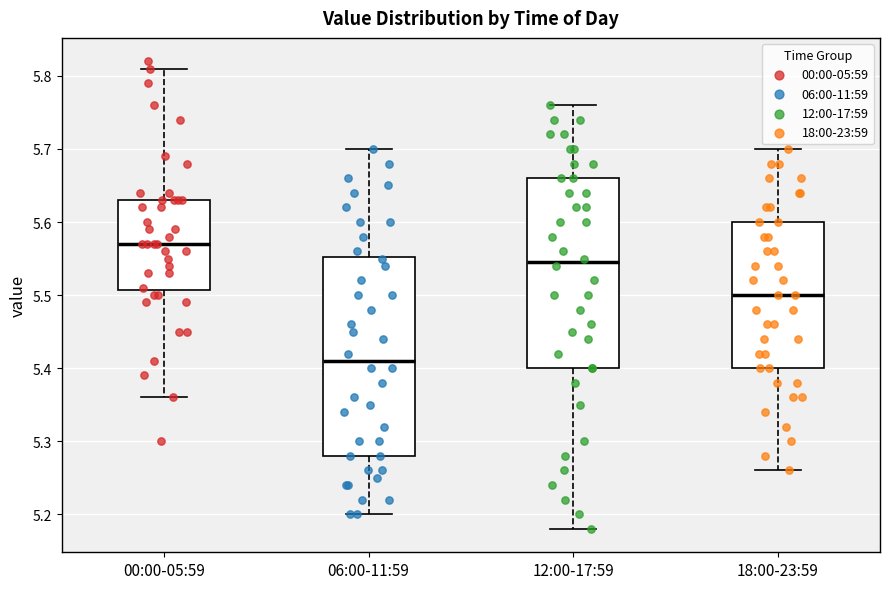

Reading left to right, transcribe this box plot: for each box, give where its median line is, the range the box spans, and where its two whiskers end, as read against the y-axis. The values are not printed on the chart, so give them approximately, as read against the axis.

00:00-05:59: median 5.57, box 5.51 to 5.63, whiskers 5.36 to 5.81
06:00-11:59: median 5.41, box 5.28 to 5.55, whiskers 5.20 to 5.70
12:00-17:59: median 5.55, box 5.40 to 5.66, whiskers 5.18 to 5.76
18:00-23:59: median 5.50, box 5.40 to 5.60, whiskers 5.26 to 5.70